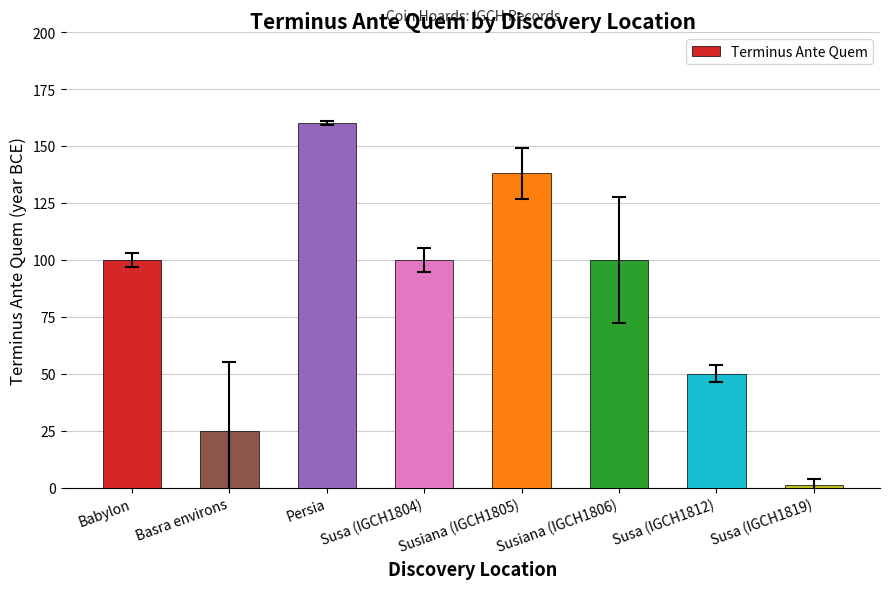

What is the approximate value at Susiana (IGCH1805), to the nearest 5?

140